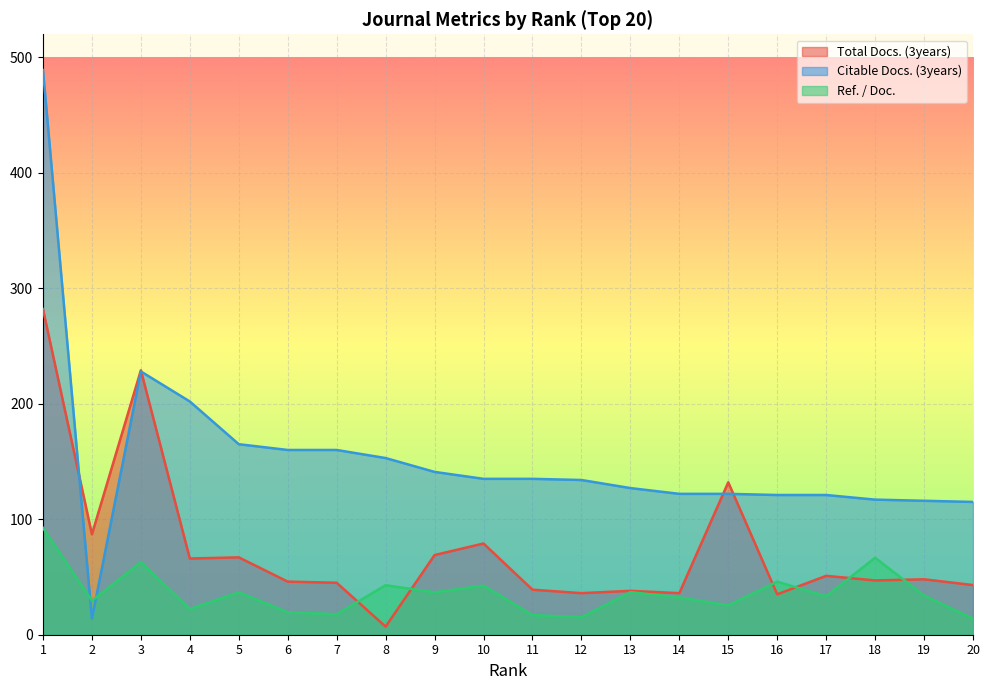

At how many categories does at least one series exceed 265?

1